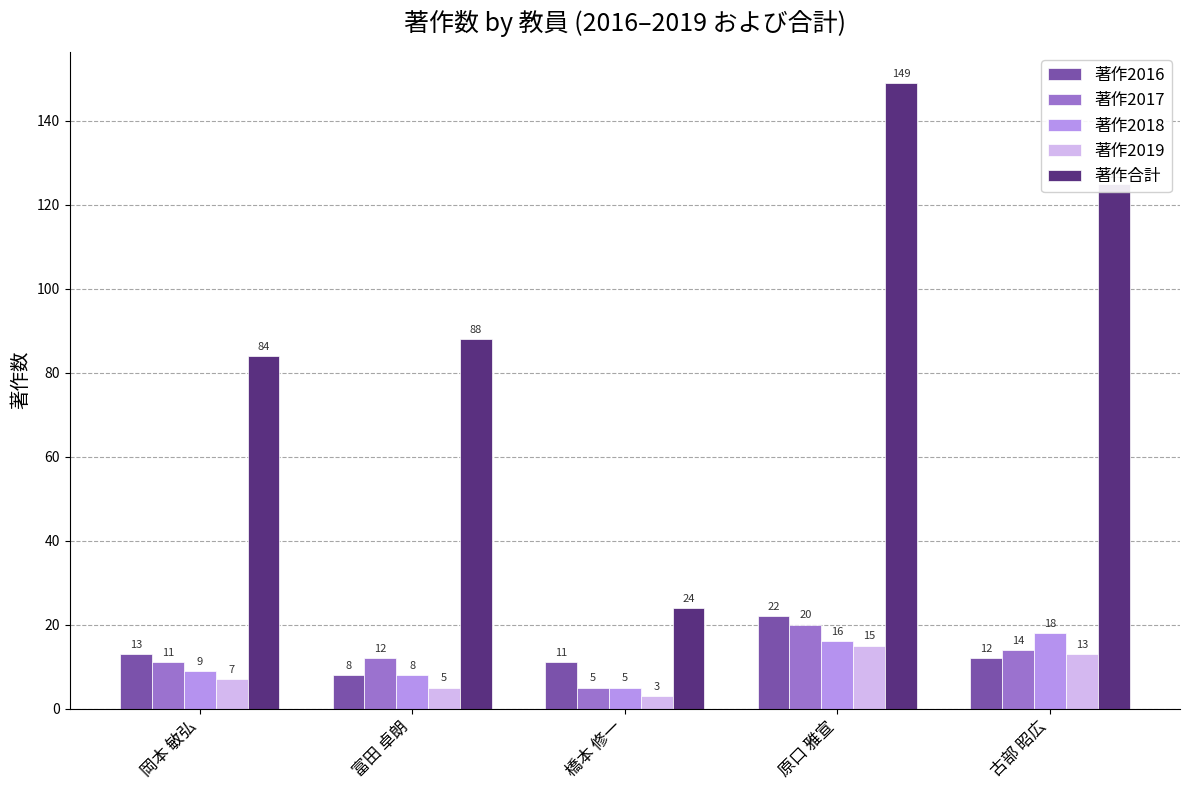

Does the chart contain stacked bars?

No